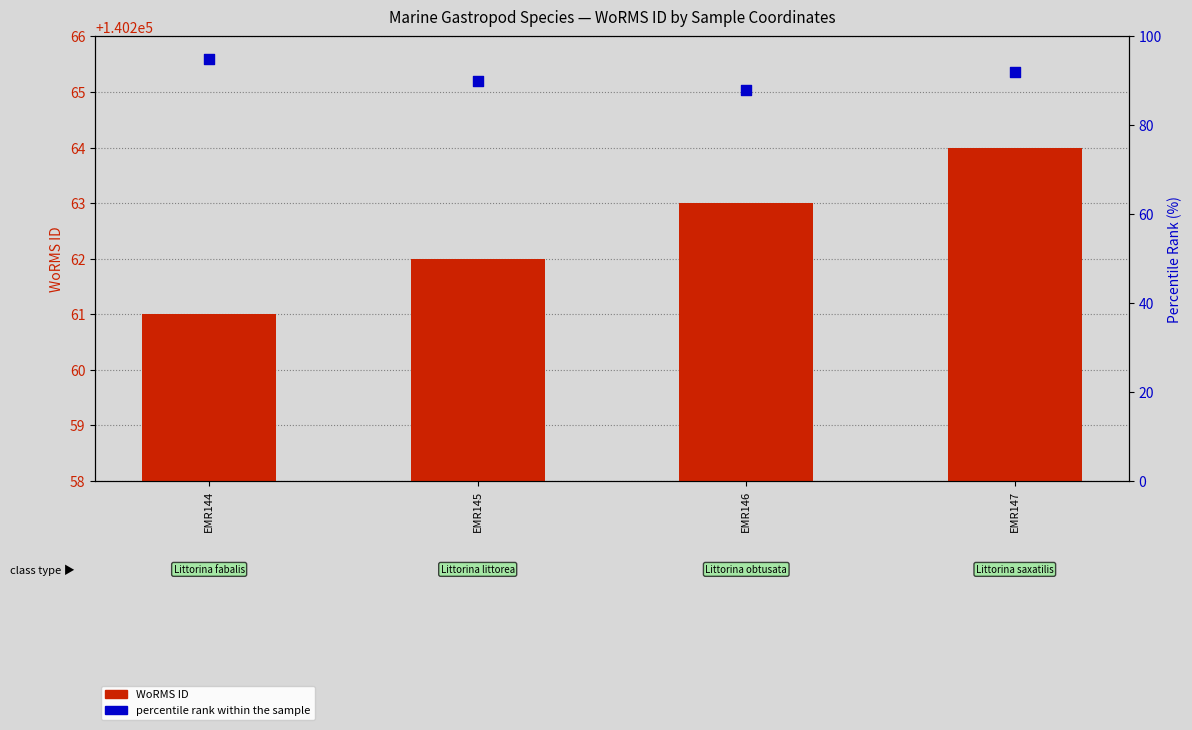

Which series reaches the maximum Y coordinate?

WoRMS ID